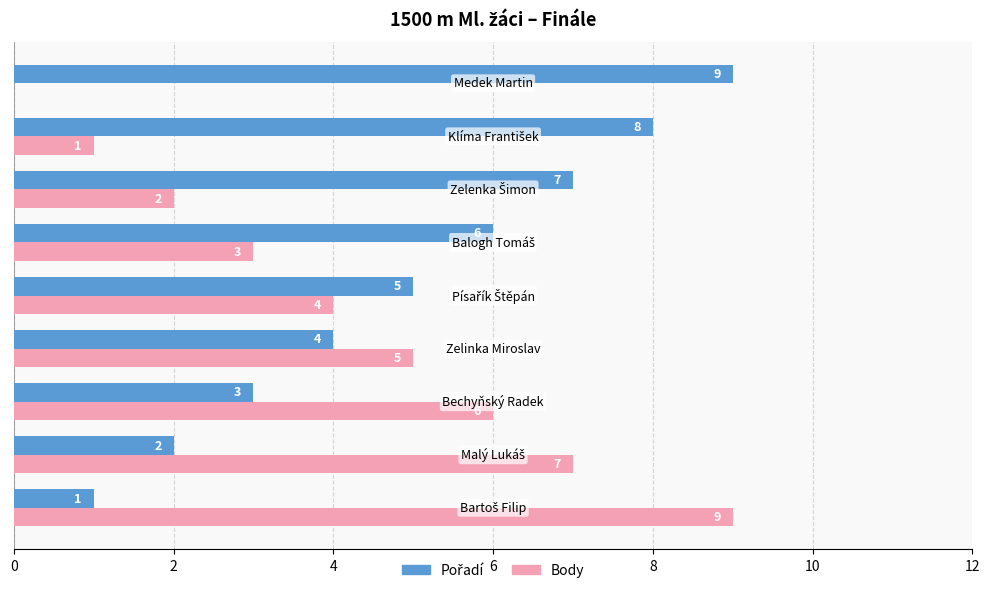

What is the sum of all Body values?

37